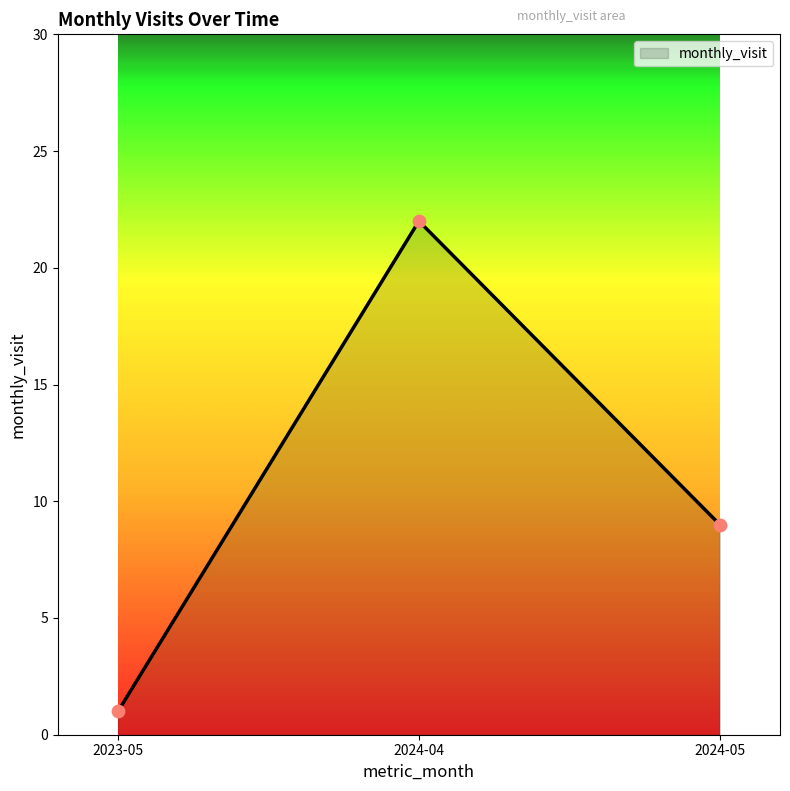

What is the change in value from 2023-05 to 2024-04?

+21